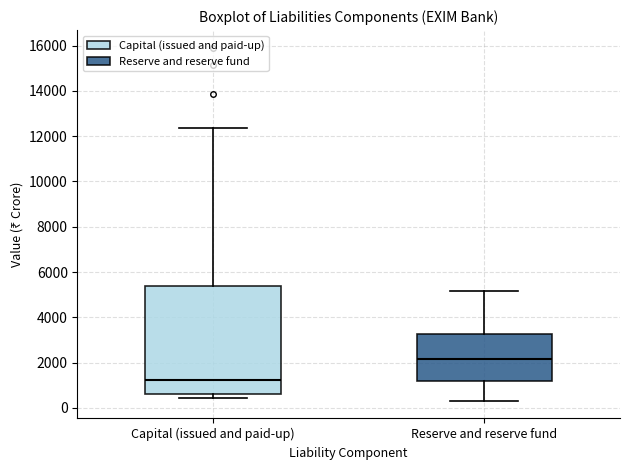

Comparing the boxes themselves (not the whiskers), which one is the tallest?

Capital (issued and paid-up)